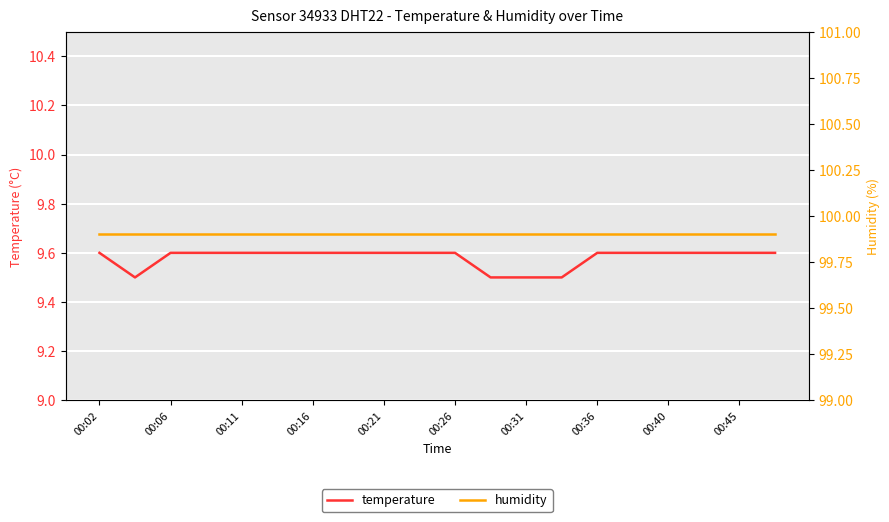

How many data points does each series have?

20